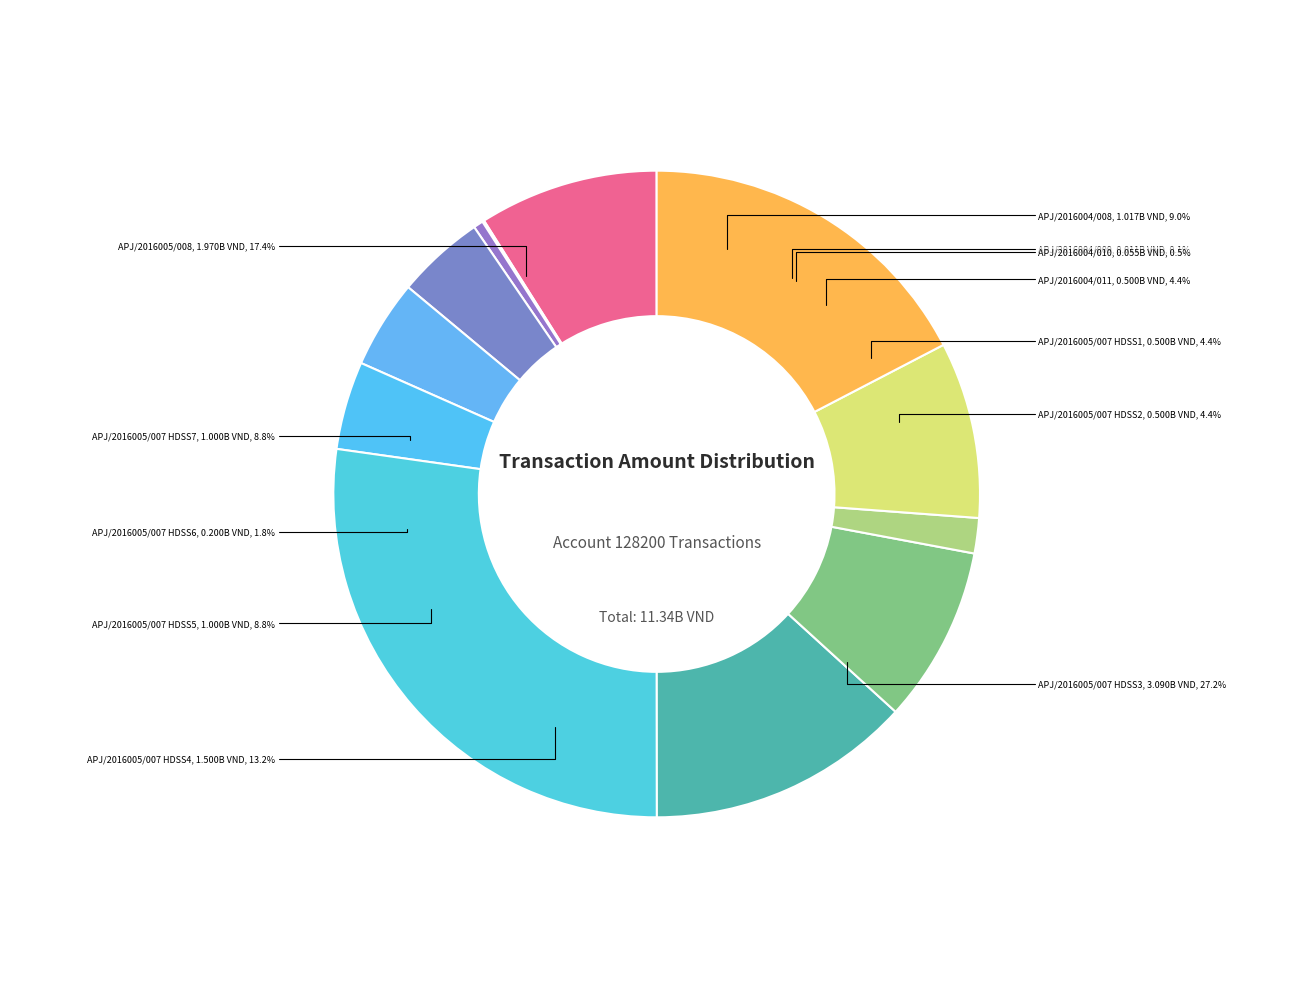

What is the change in value from APJ/2016004/009 to APJ/2016005/007 HDSS6?

+189471233